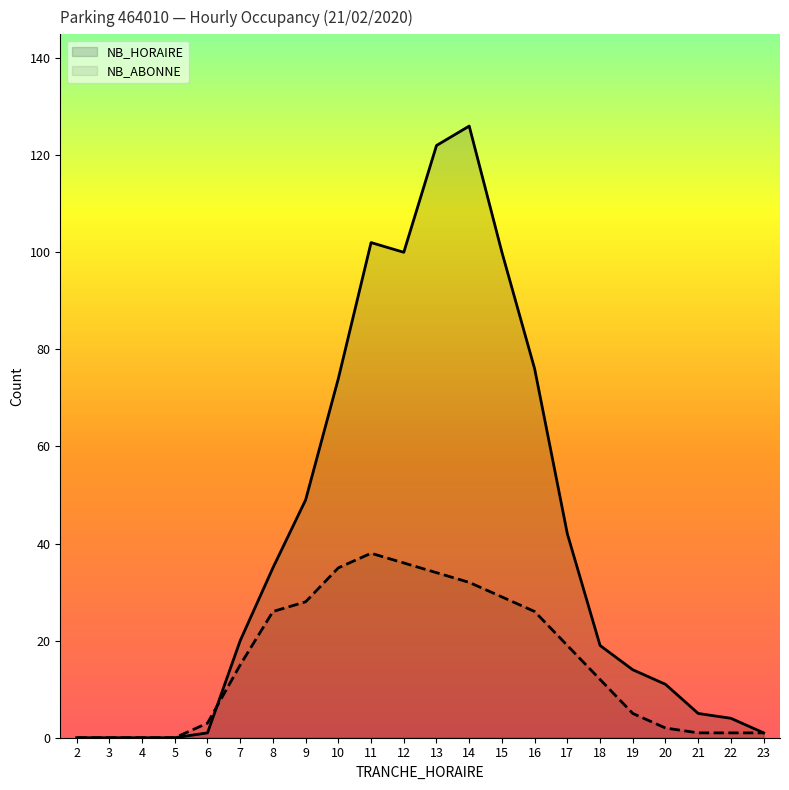

In NB_ABONNE, how many points are higher than both neighbors (excluding endpoints)?

1